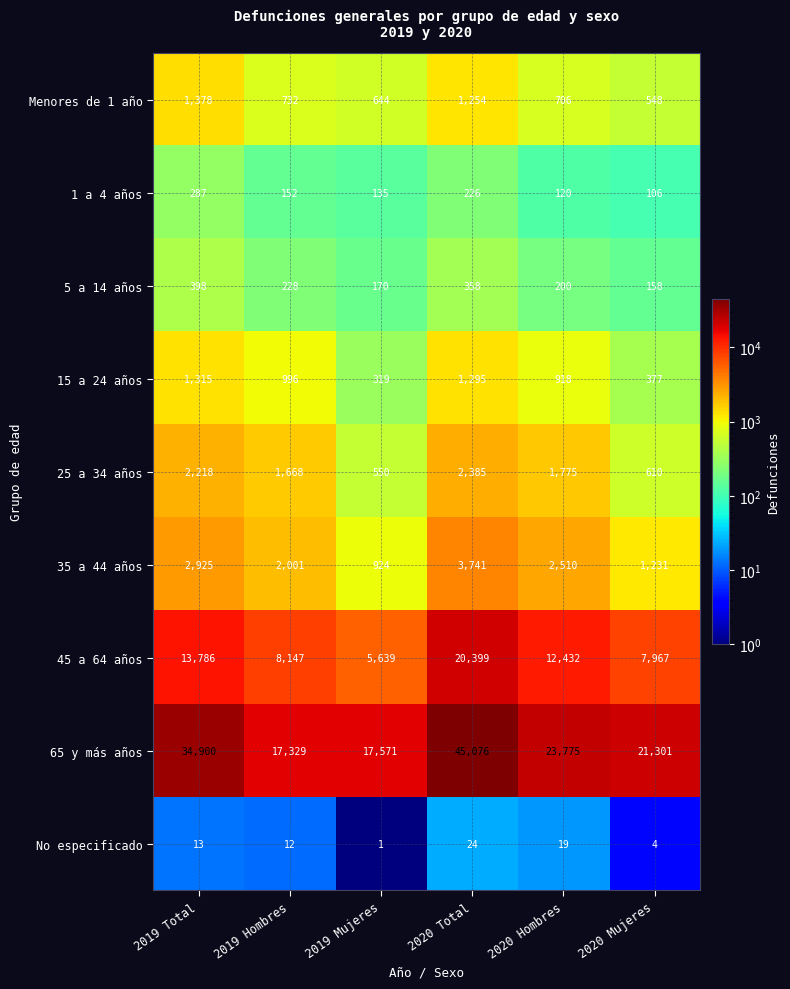

What is the approximate value of 15 a 24 años at 2019 Total?

1315